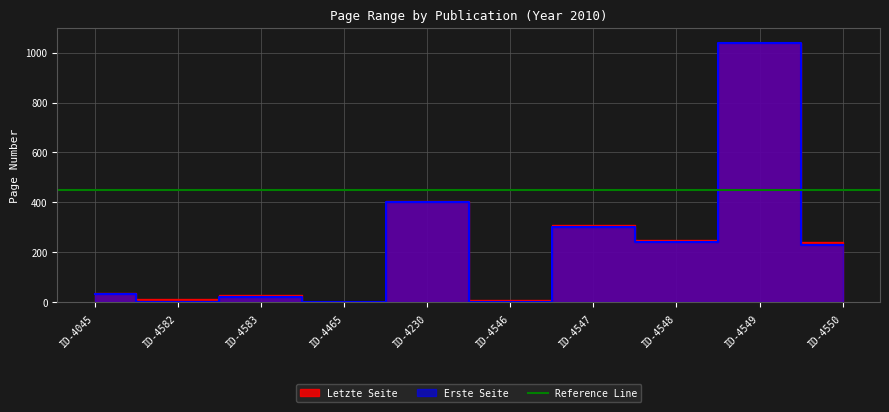

The Erste Seite series shows 135 at ID-4548. True or false?

False